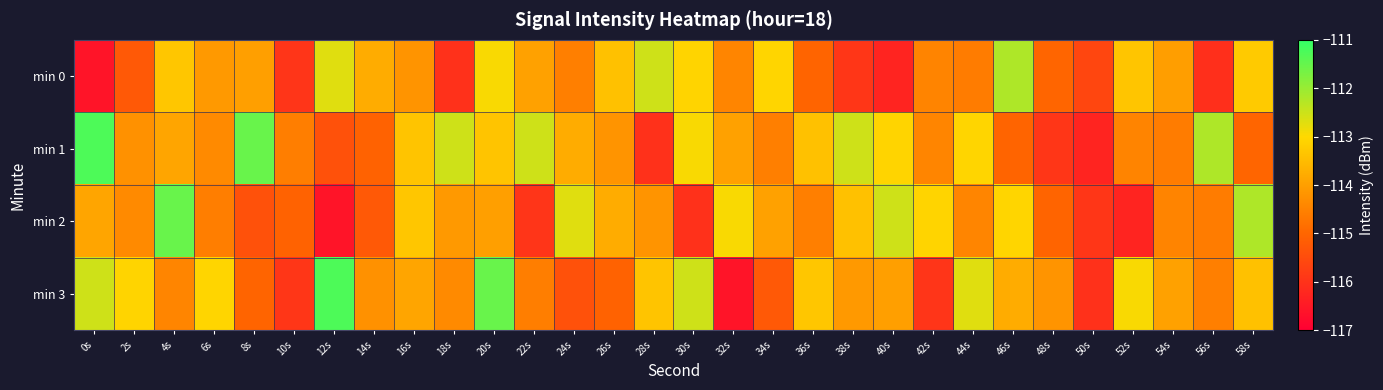

What is the difference between the highest and lowest values at 36s?

1.7